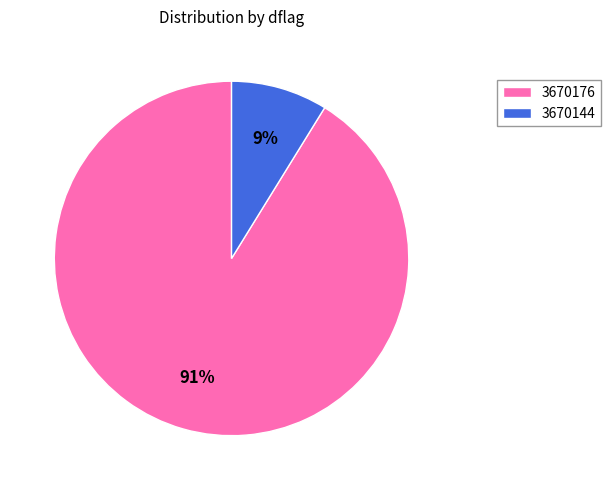

Rank the categories by value from lowest to highest.

3670144, 3670176